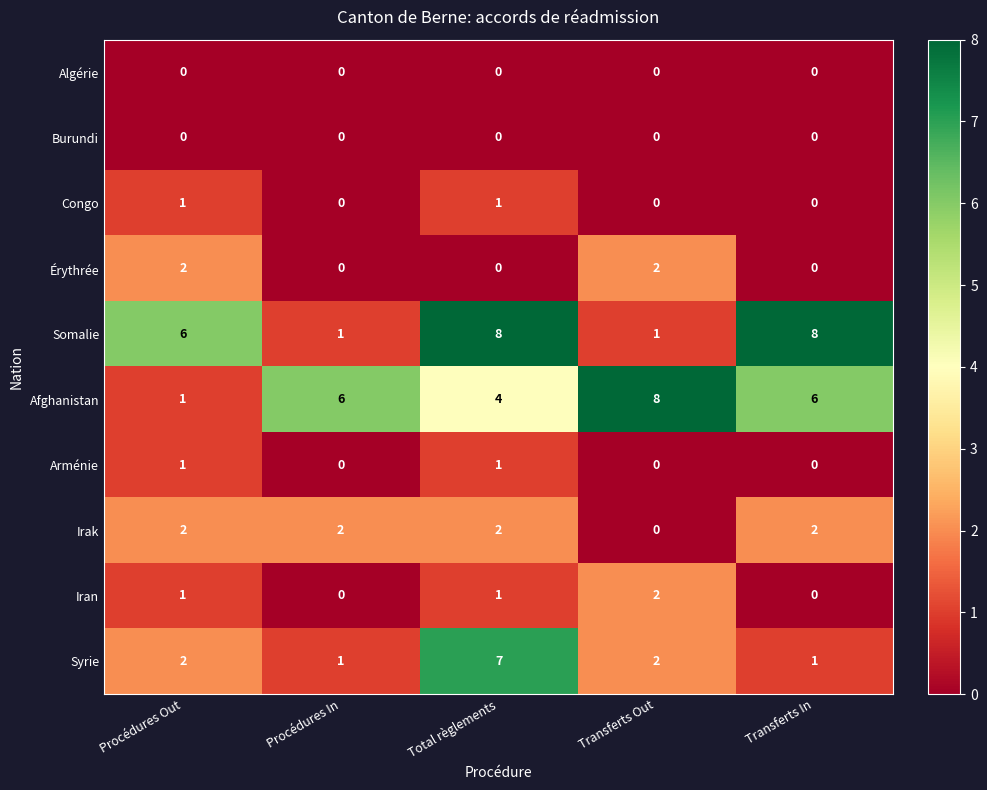

The value of Syrie at Total règlements is 7. True or false?

True